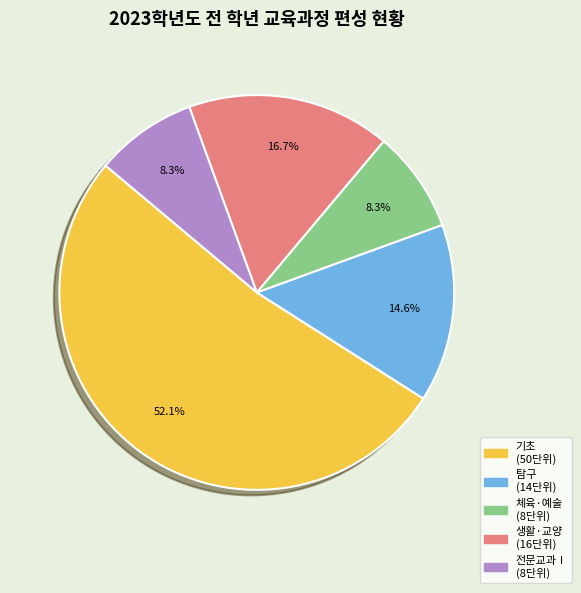

What percentage is the 기초 slice, to the nearest percent?

52%